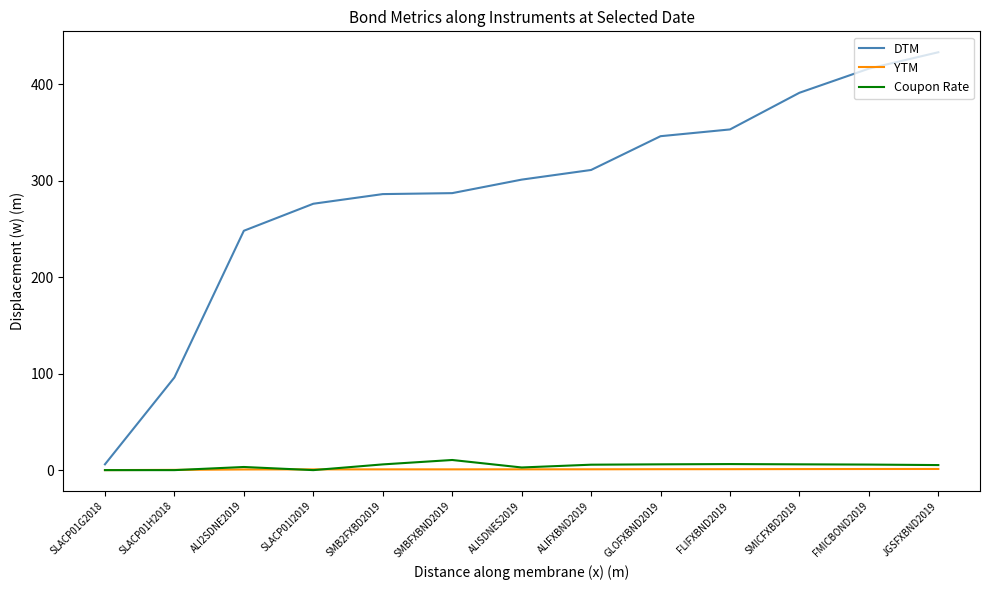

True or false: Coupon Rate and DTM intersect in this chart.

False